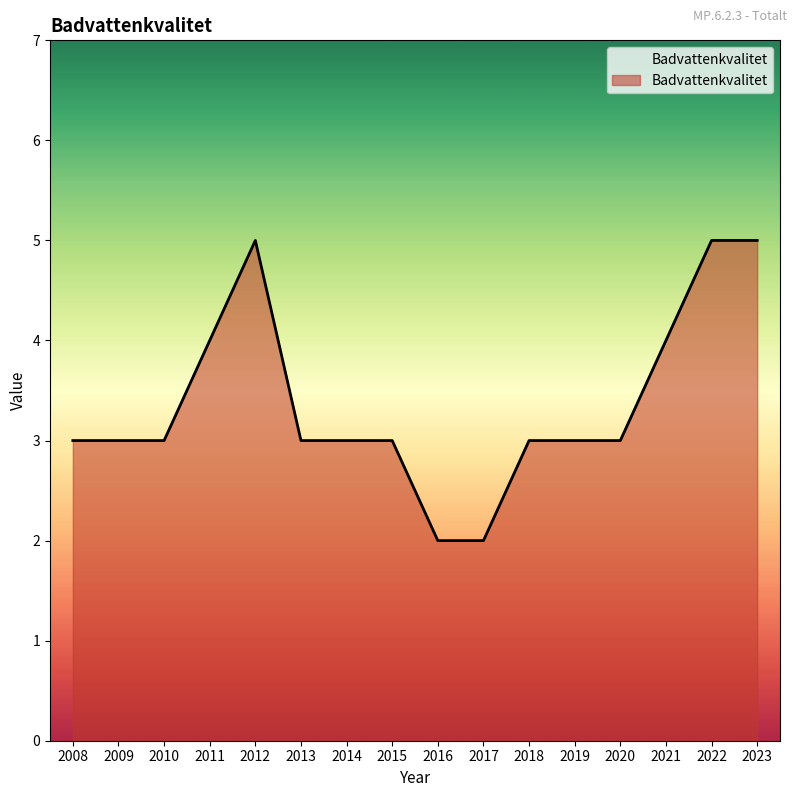

Approximately how many times larger is the value at 2020 compared to 2014?

1.0